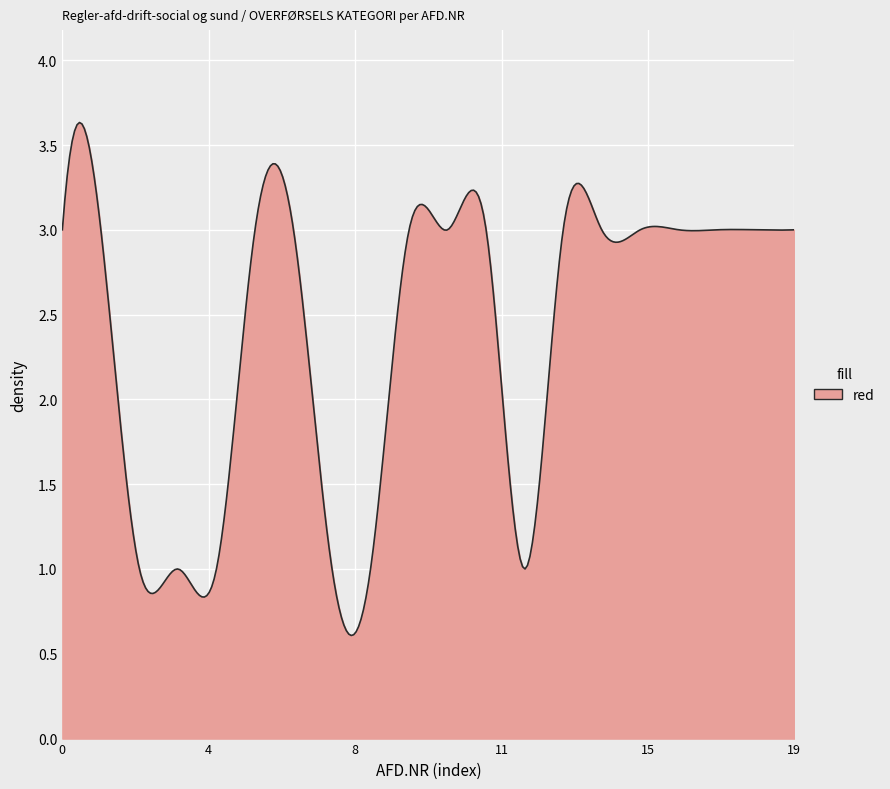

What is the greatest value displayed?

3.6